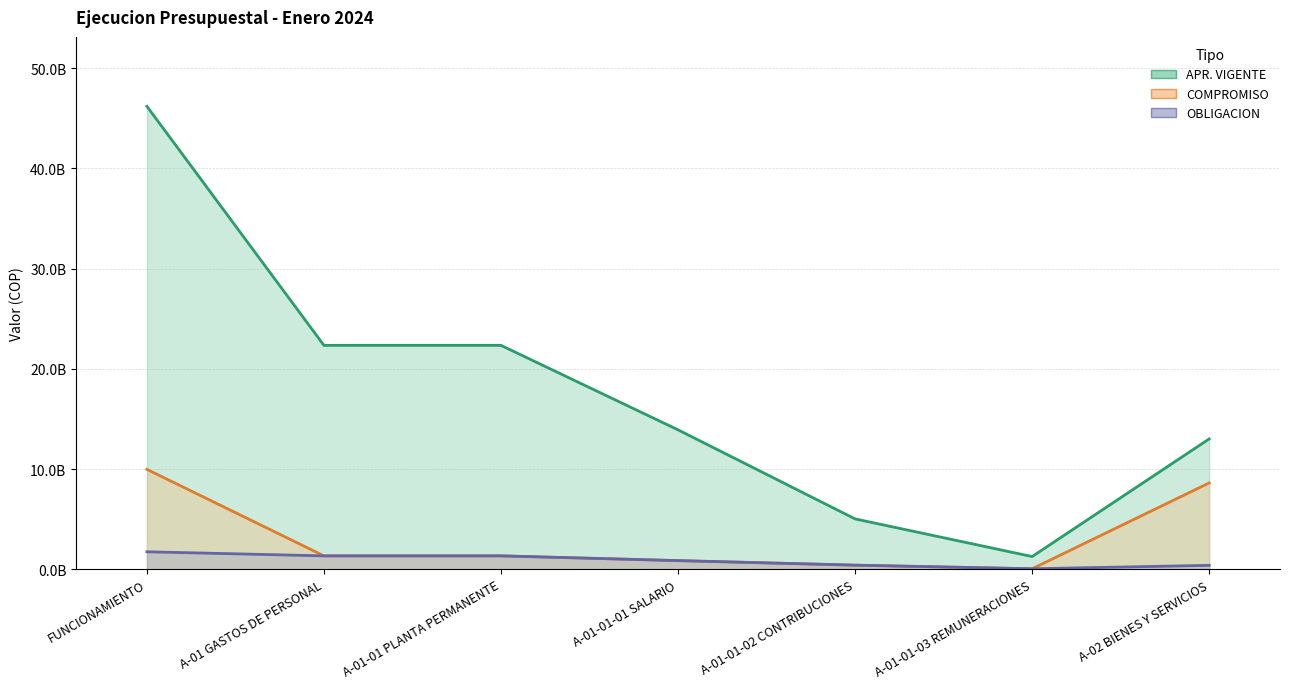

What are all the series names shown in the legend?

APR. VIGENTE, COMPROMISO, OBLIGACION